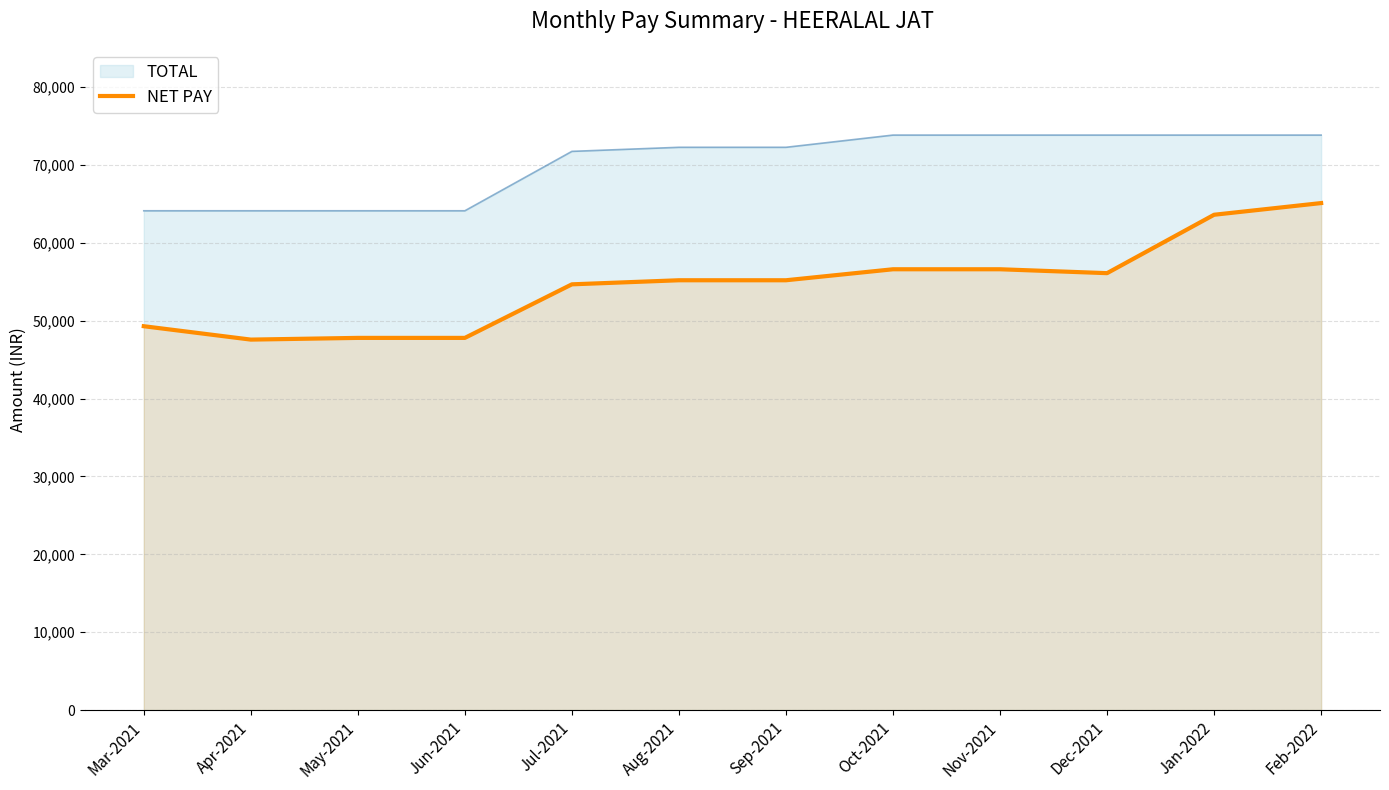

What is the ratio of the value at Oct-2021 to the value at Jul-2021?

1.0